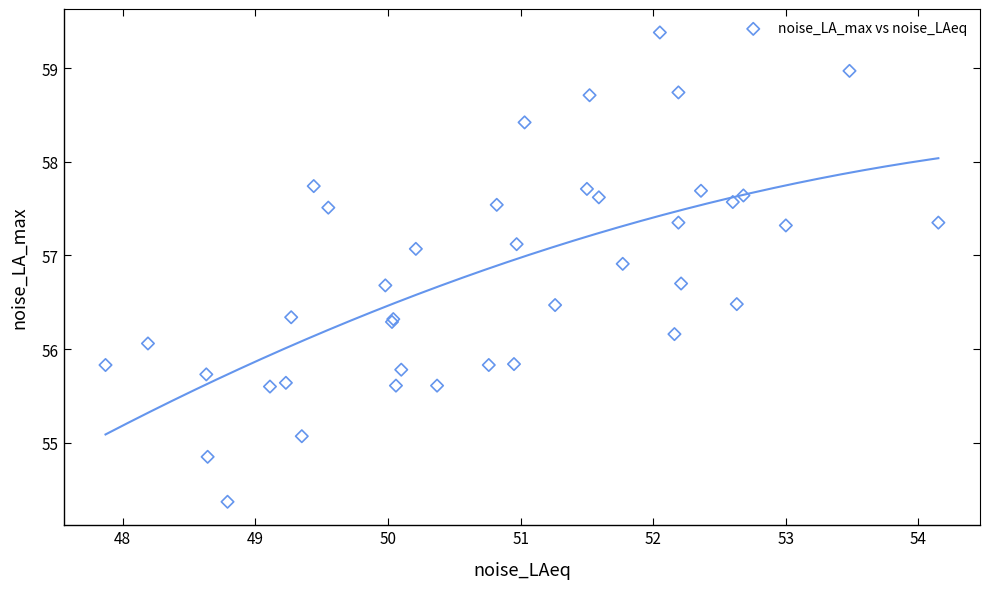

What Y value in the scatter plot is closest to 56?

56.1